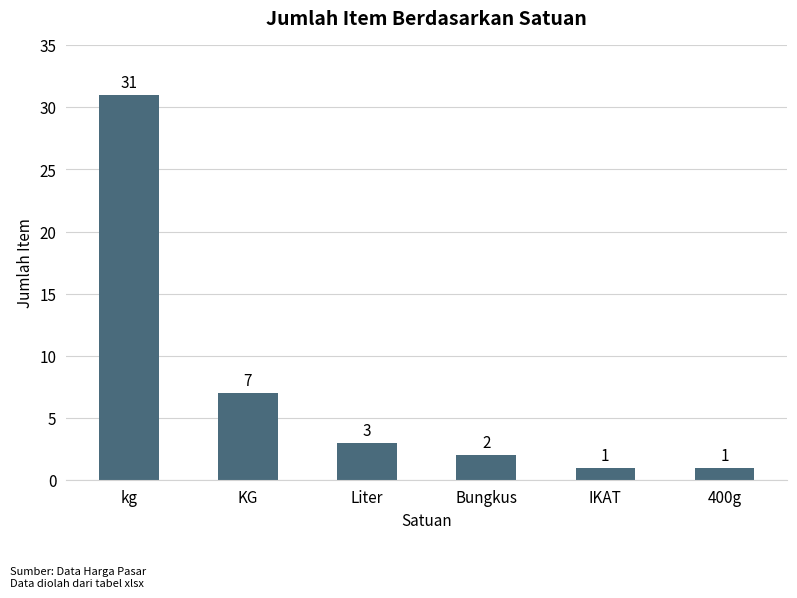

Between kg and KG, which is larger?

kg